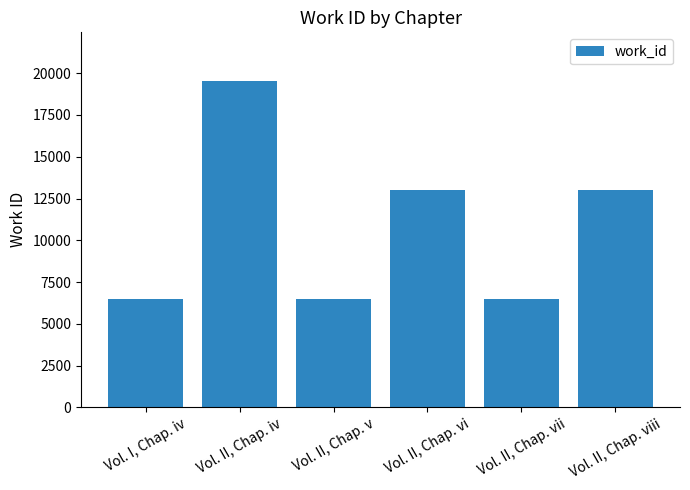

What is the ratio of the value at Vol. II, Chap. v to the value at Vol. II, Chap. vii?

1.0